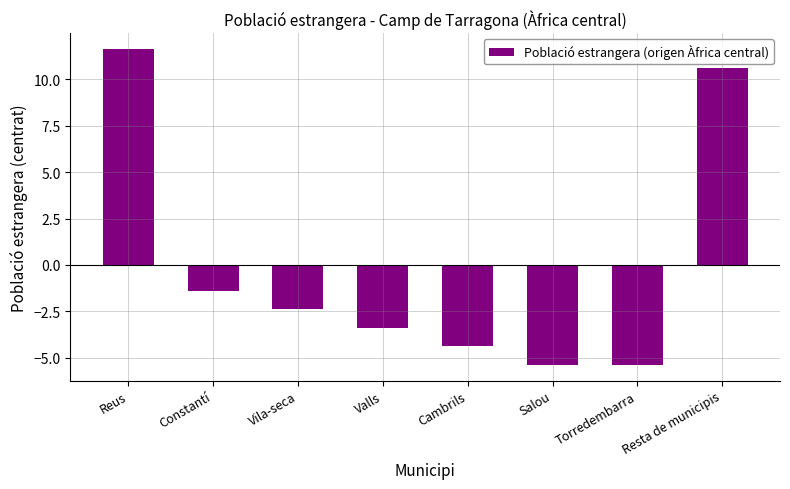

How many values are above zero?

2